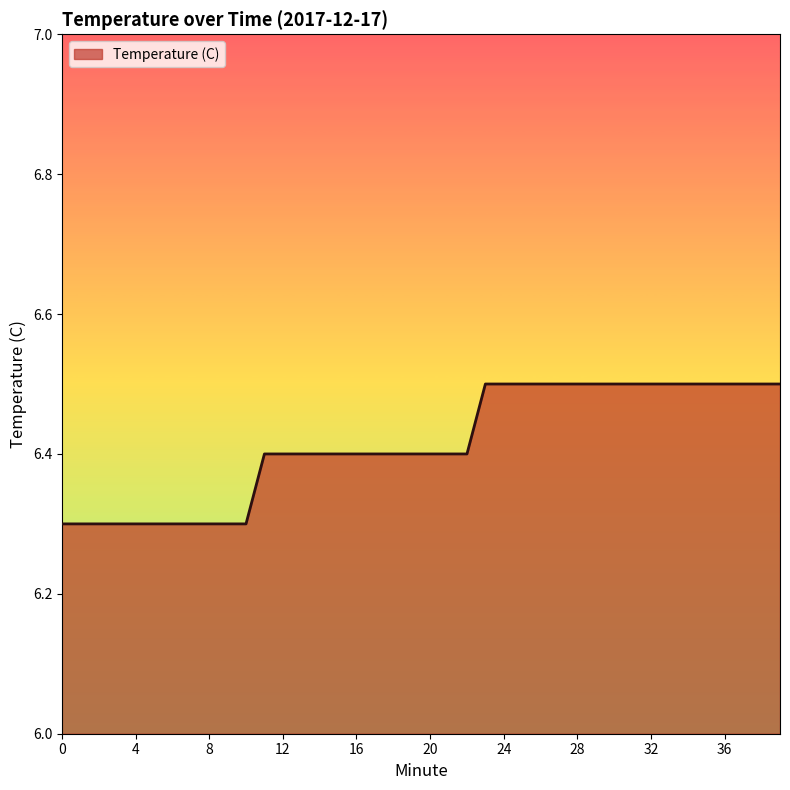

What is the difference between the maximum and second lowest values?

0.2